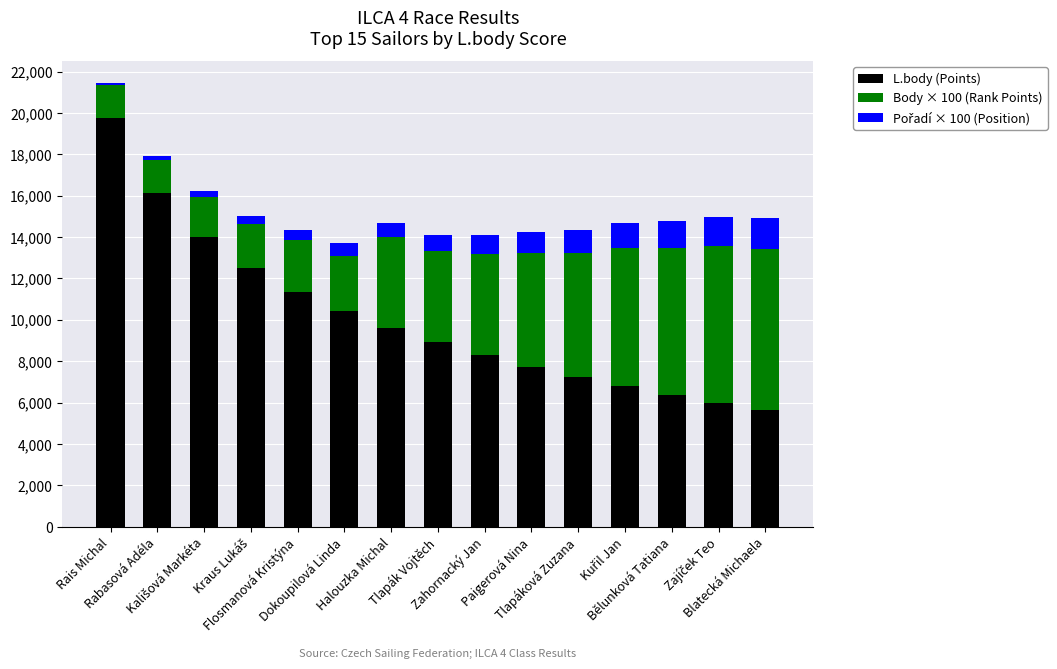

How many categories are shown in the chart?

15